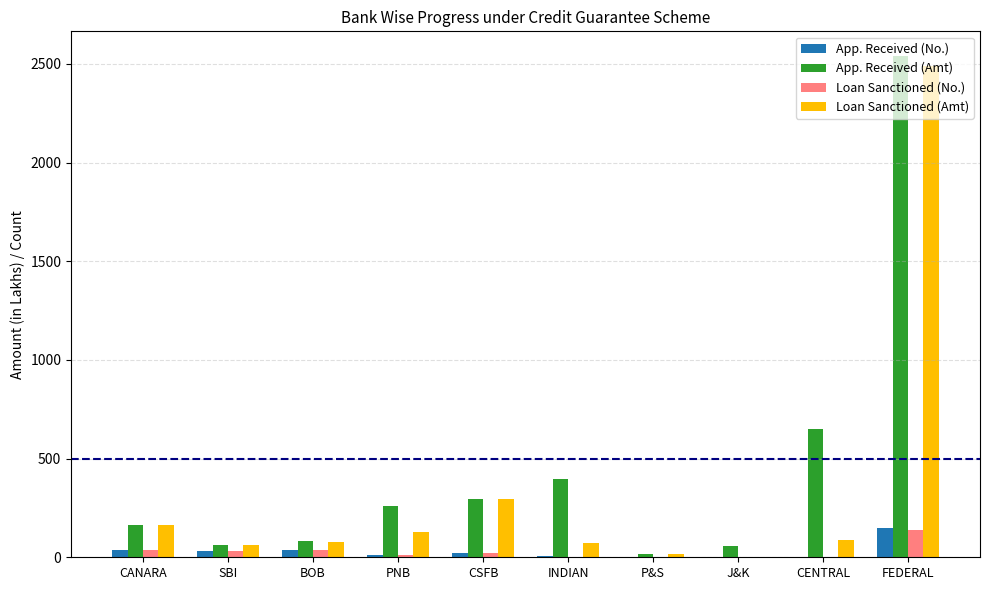

Which category has the highest value in the App. Received (Amt) series?

FEDERAL